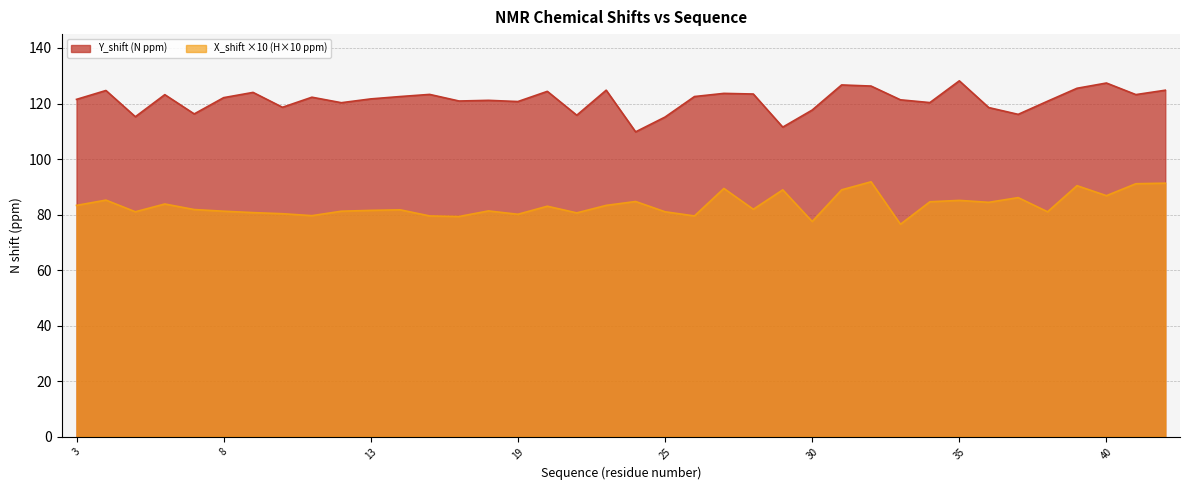

At 19, list the series in order from largest to smallest.

Y_shift (N ppm), X_shift ×10 (H×10 ppm)